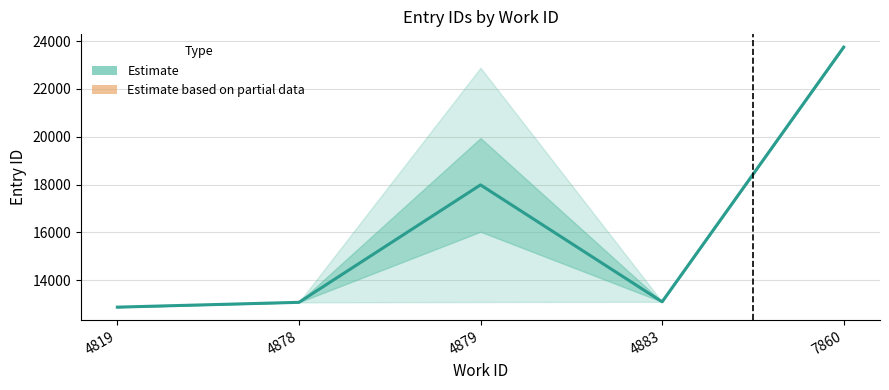

Between 7860 and 4883, which is larger?

7860